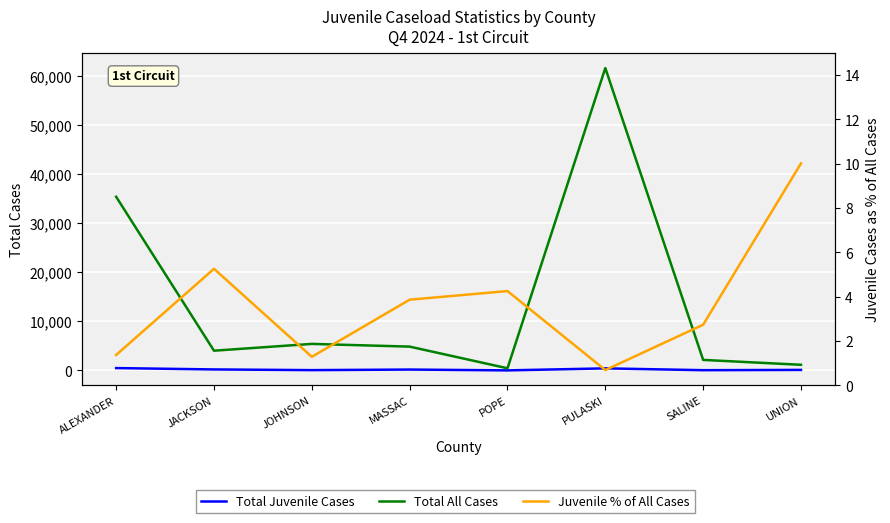

Which series has the largest total across all categories?

Total All Cases